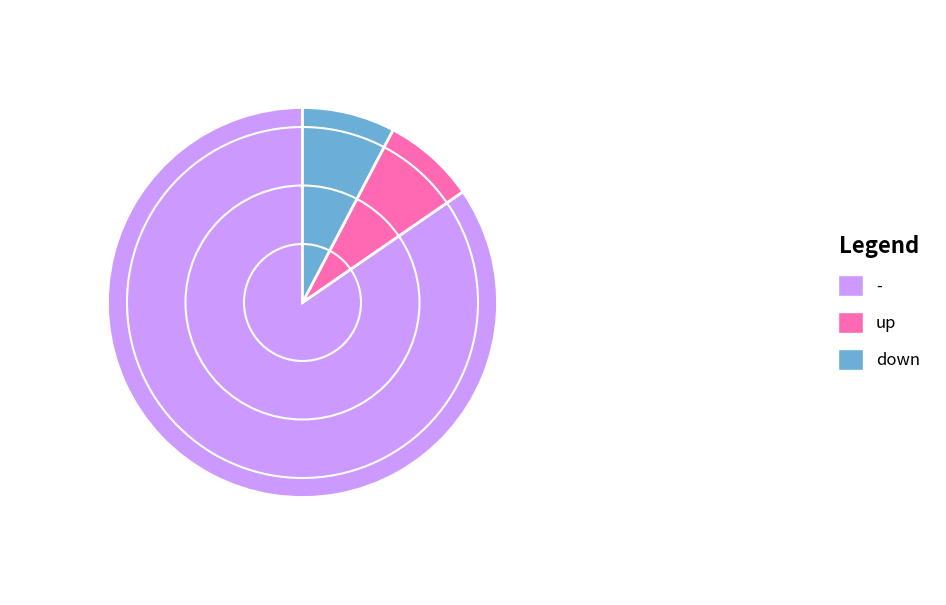

Count the number of slices in the pie.

3